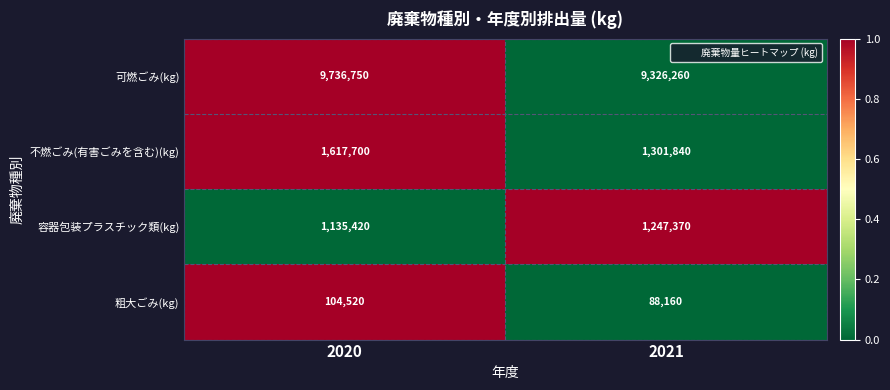

True or false: 粗大ごみ(kg) has a value of 21149 at 2020.

False